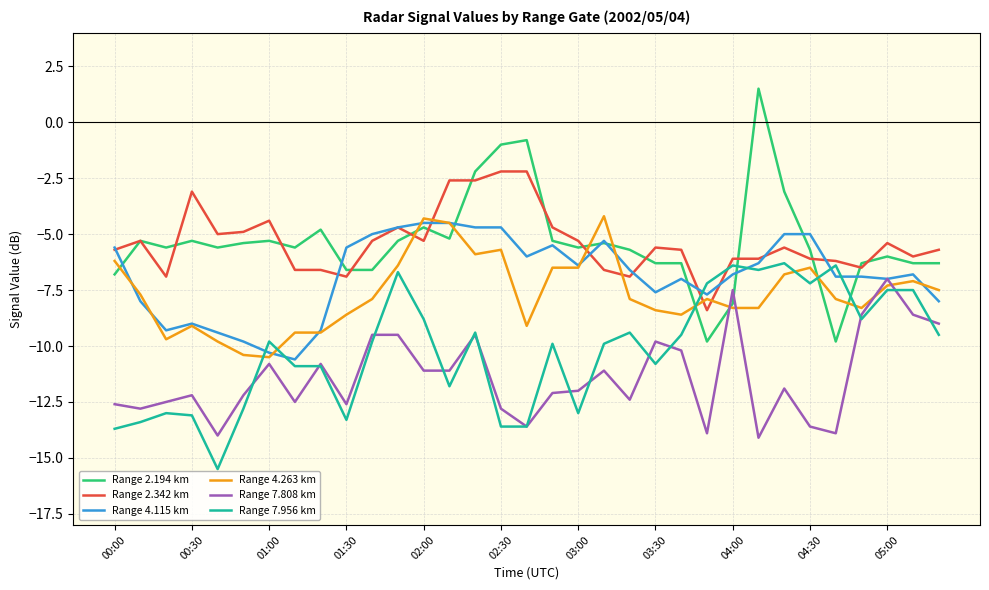

What is the minimum value for Range 4.115 km?

-10.6